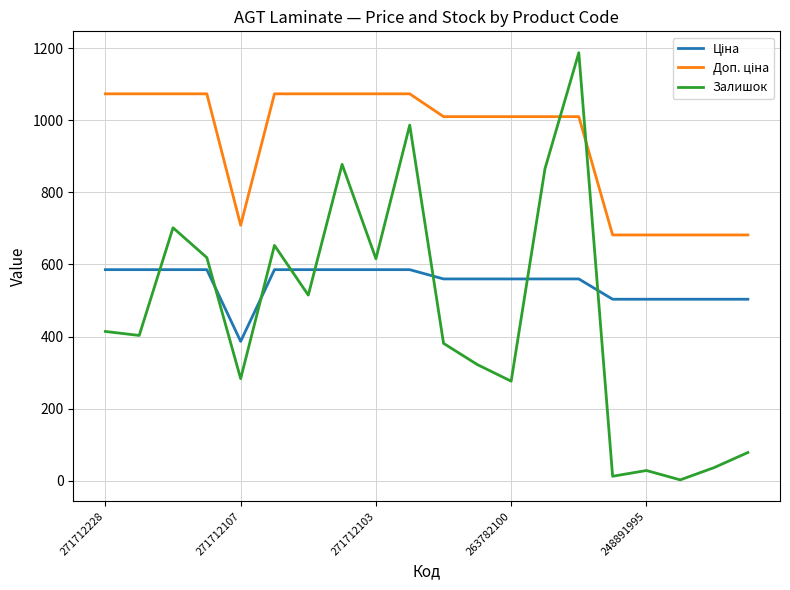

Which series has the widest spread of values?

Залишок